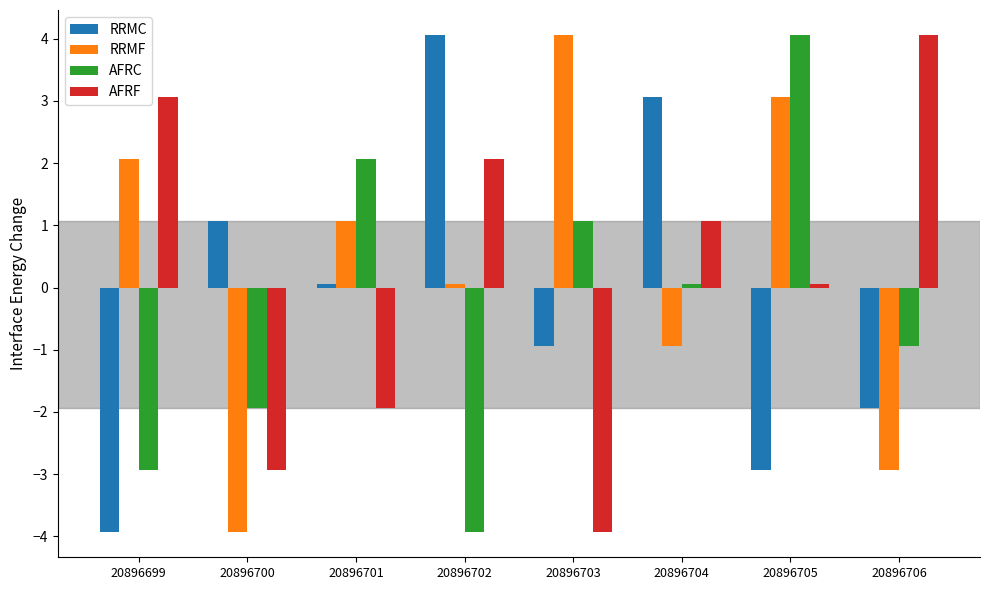

Rank the series at 20896704 from lowest to highest value.

RRMF, AFRC, AFRF, RRMC